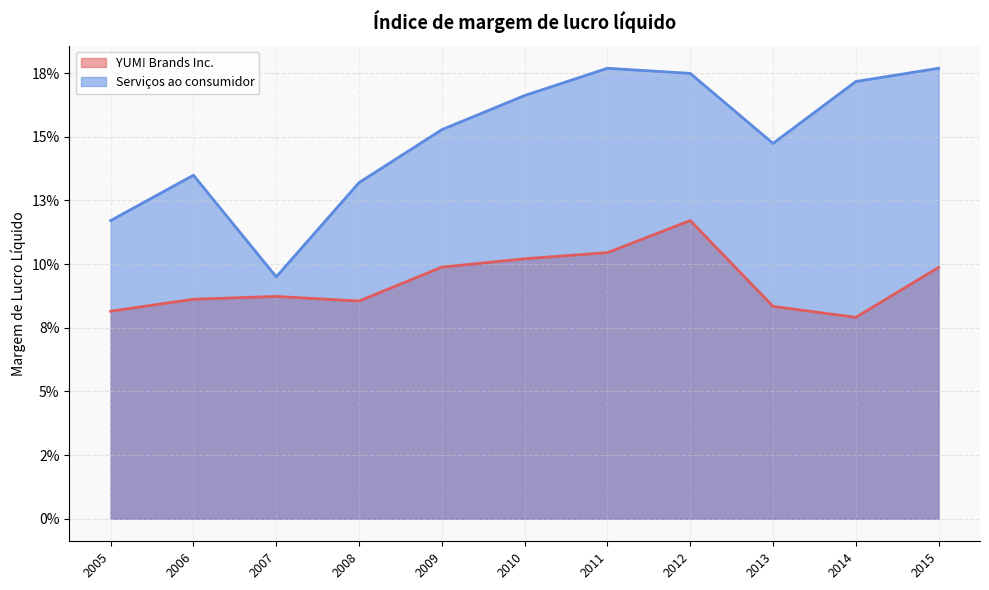

Reading right to left, what are all the values shown in this chart?

YUM! Brands Inc.: 0.1	0.1	0.1	0.1	0.1	0.1	0.1	0.1	0.1	0.1	0.1
Serviços ao consumidor: 0.1	0.1	0.1	0.1	0.2	0.2	0.2	0.2	0.1	0.2	0.2